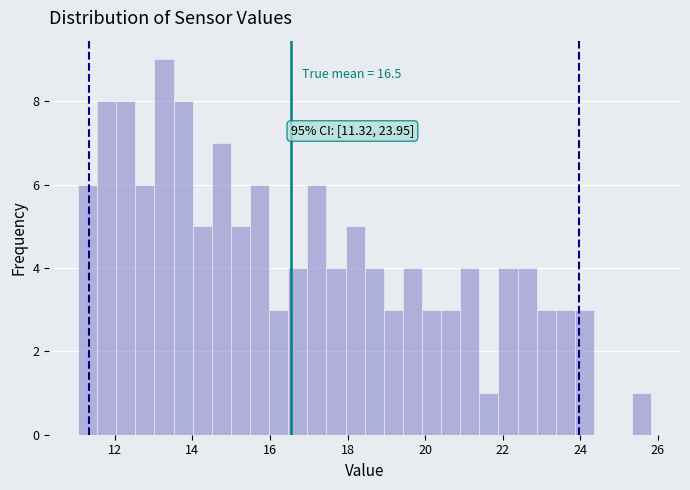

Around what value on the x-axis is the tallest bar? Give the approximate position of its centre, as read against the axis.

13.2